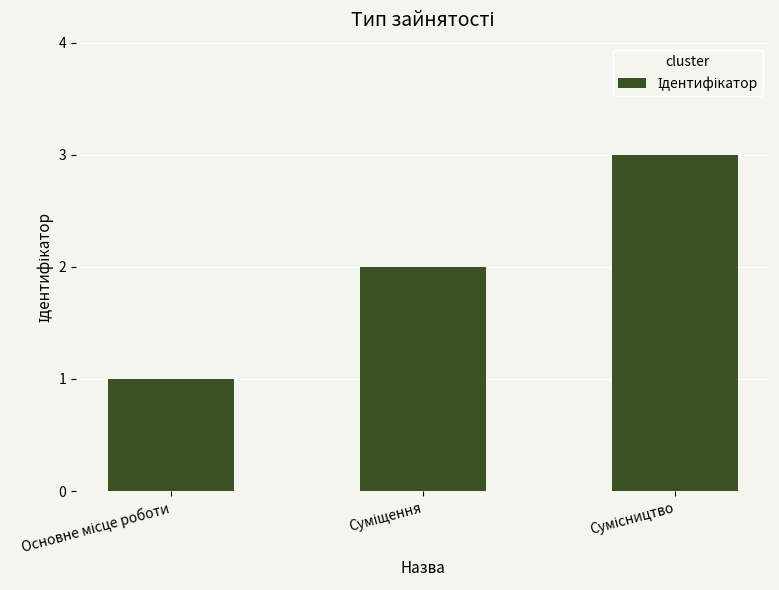

How many series are shown in this chart?

1